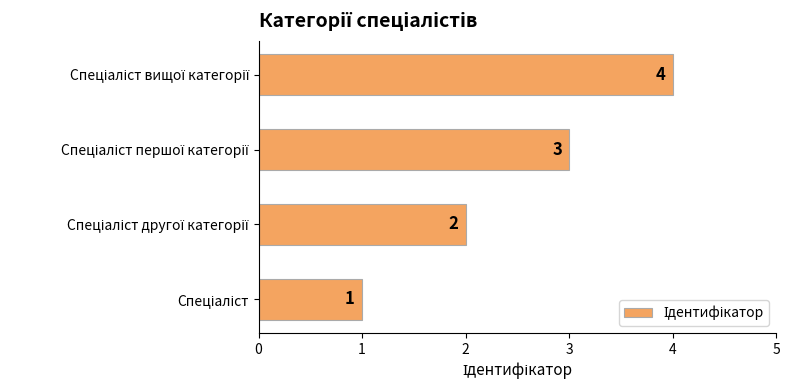

Count the values in the range 2 to 4.

3